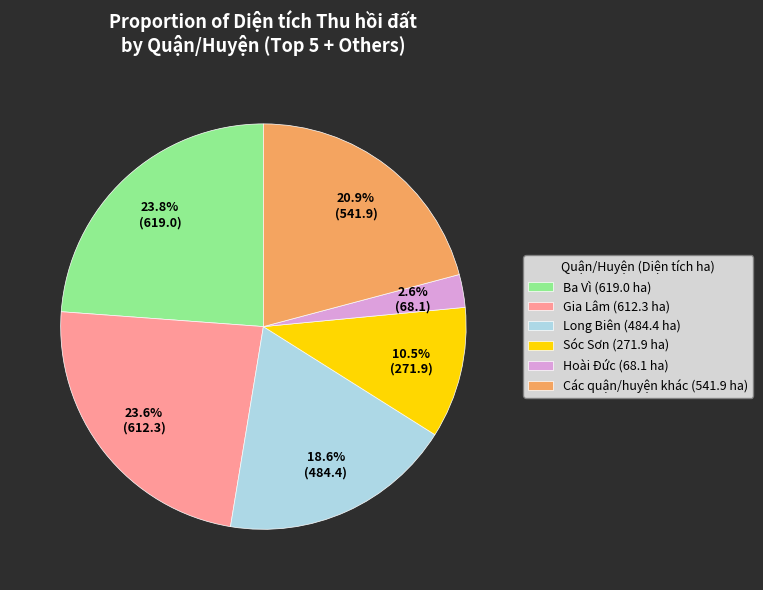

Which has a higher value, Long Biên (484.4 ha) or Hoài Đức (68.1 ha)?

Long Biên (484.4 ha)